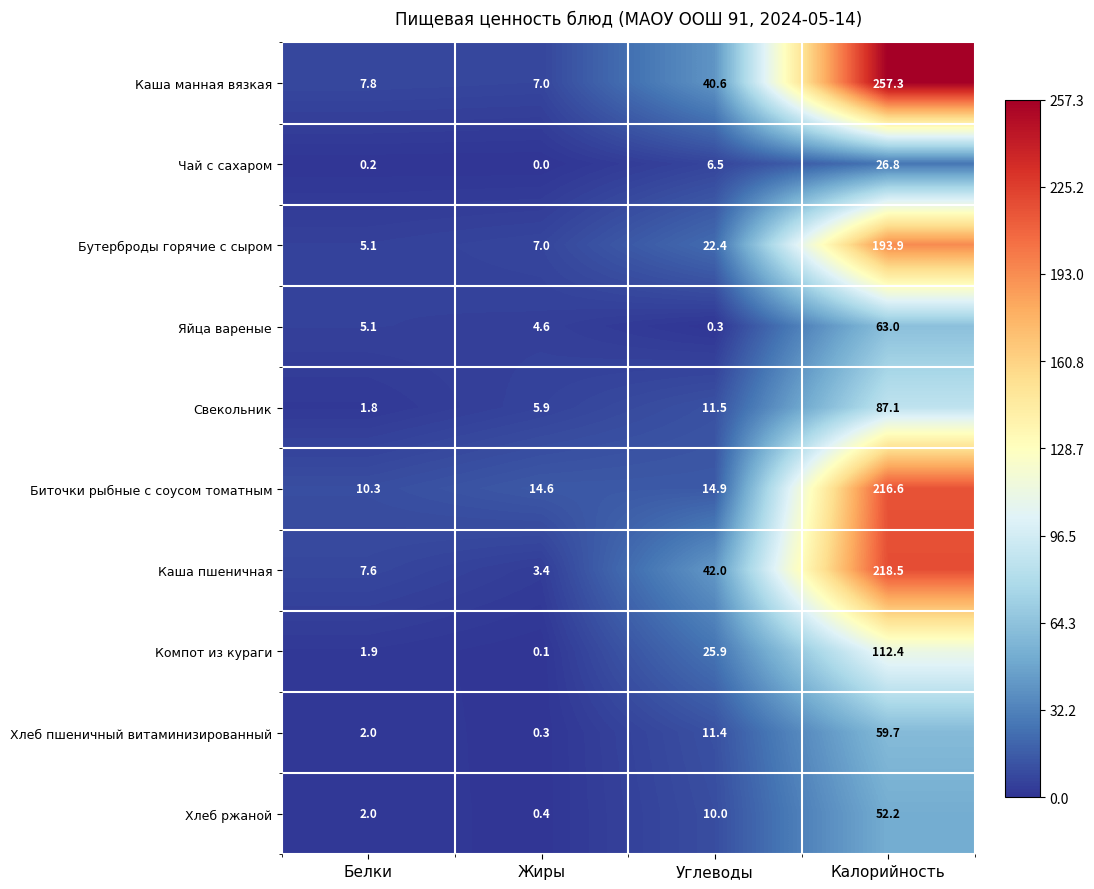

How many data points in Свекольник are above 11?

2